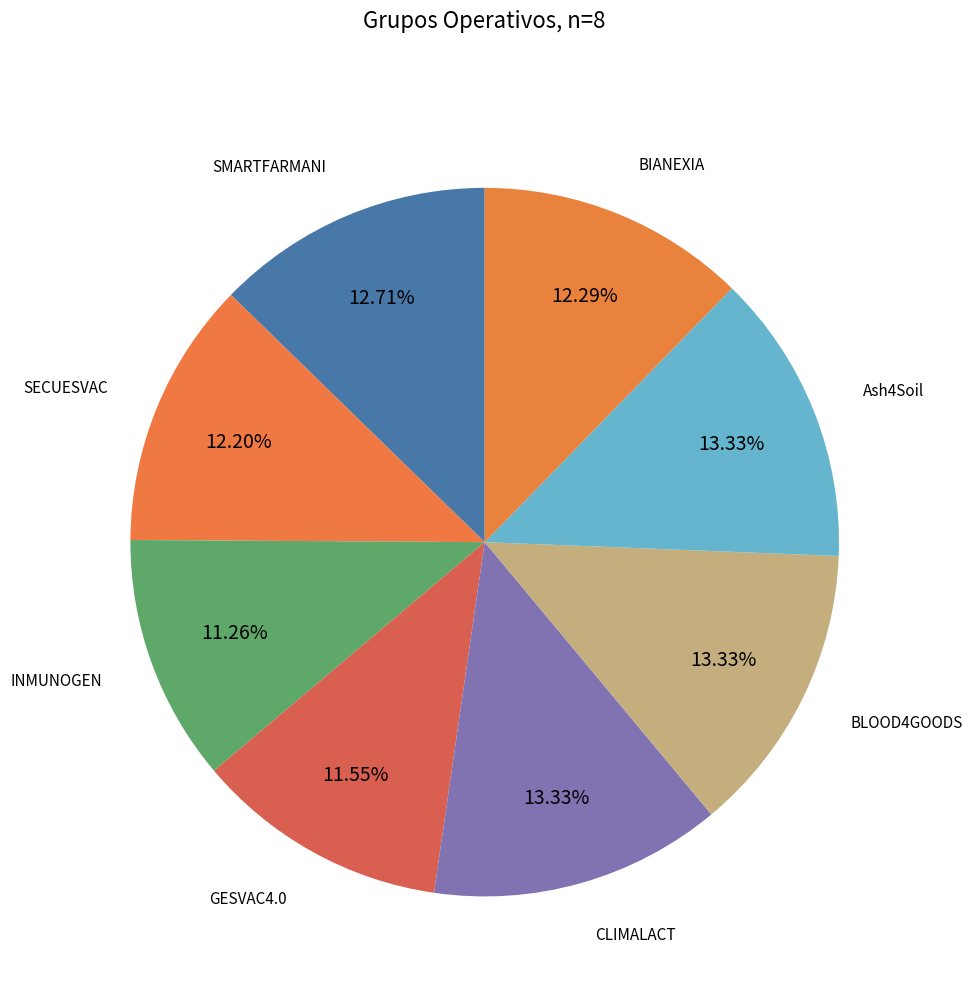

Does any single category account for the majority?

No